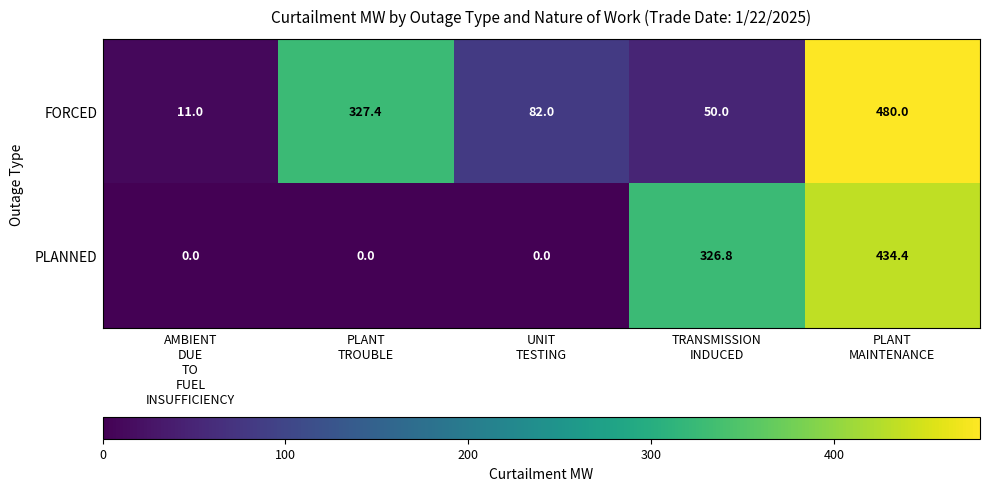

What is the greatest value displayed?

480.0